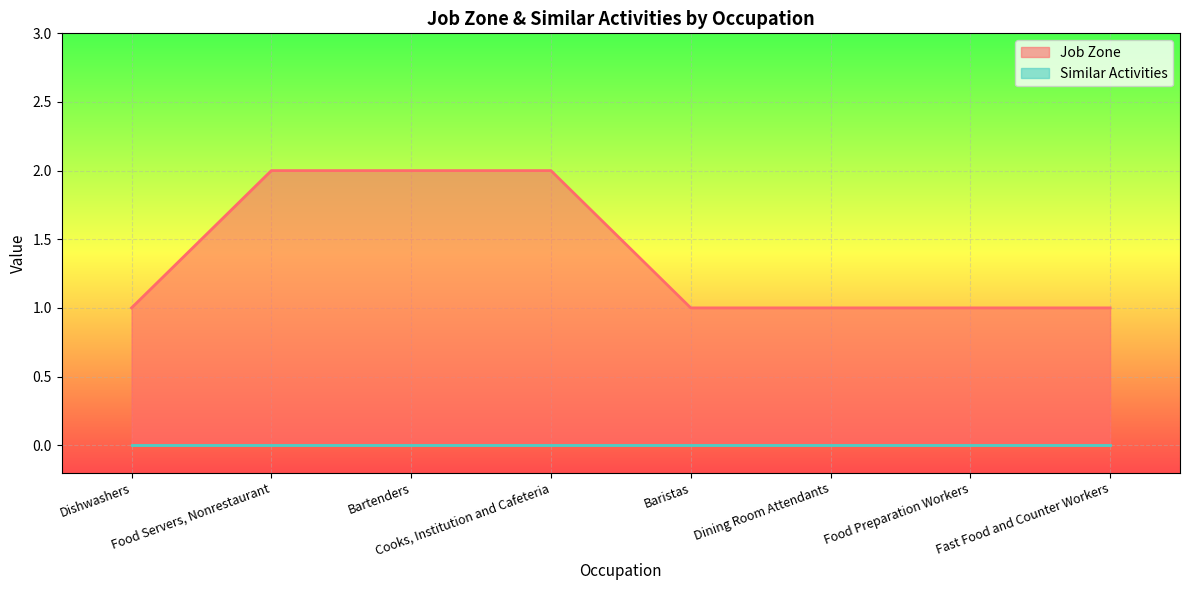

List the labels in order of value, smallest first.

Dishwashers, Baristas, Dining Room Attendants, Food Preparation Workers, Fast Food and Counter Workers, Food Servers, Nonrestaurant, Bartenders, Cooks, Institution and Cafeteria